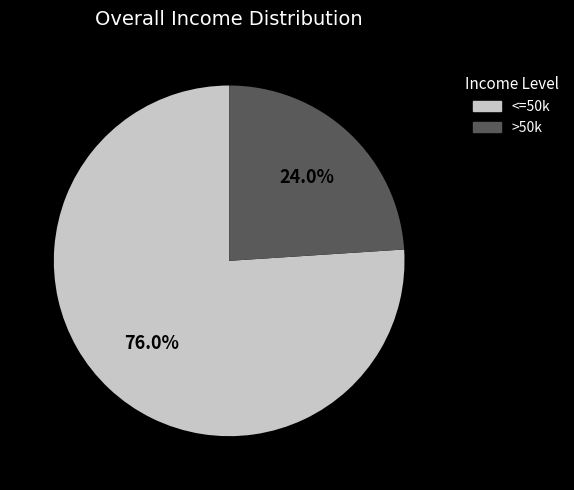

What is the largest slice in the pie chart?

<=50k